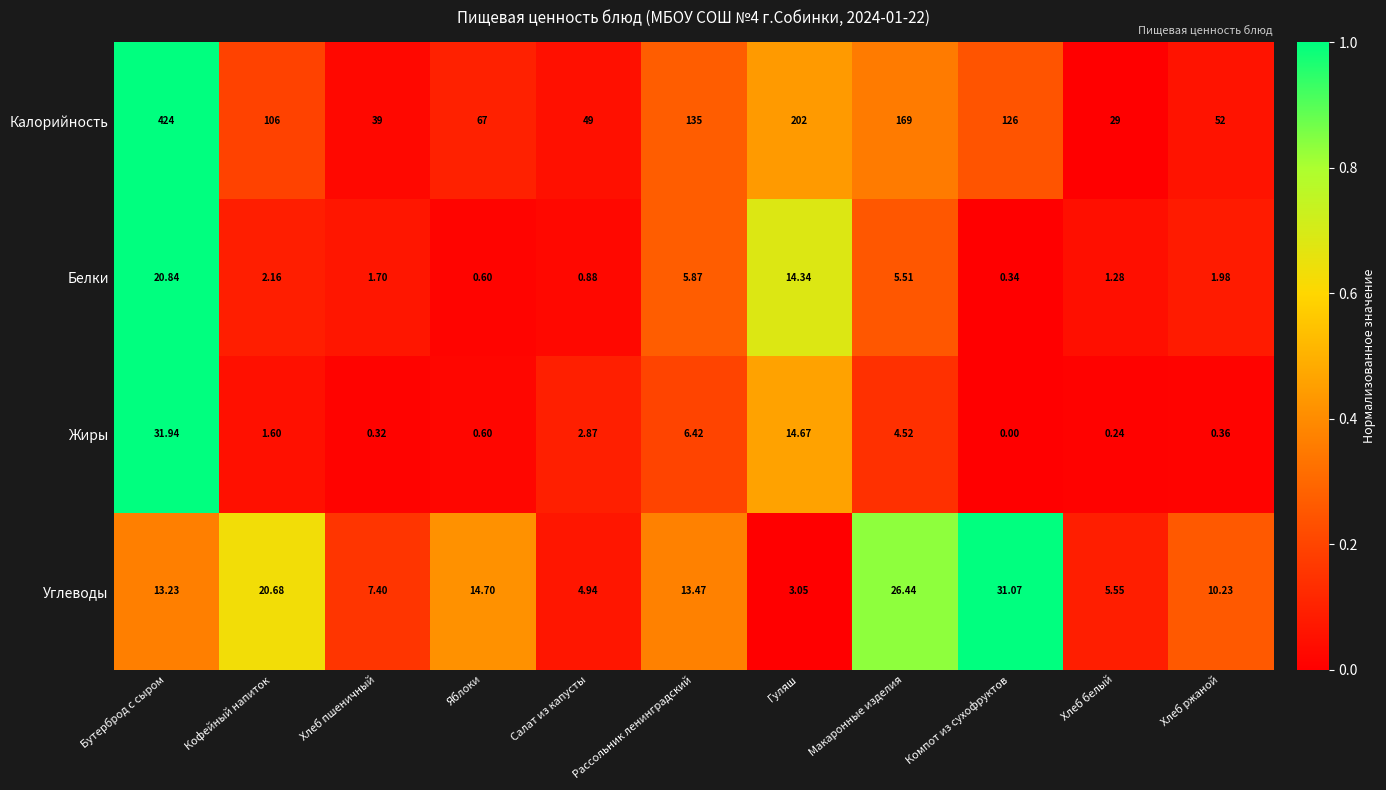

At which category is the sum across all series the highest?

Бутерброд с сыром